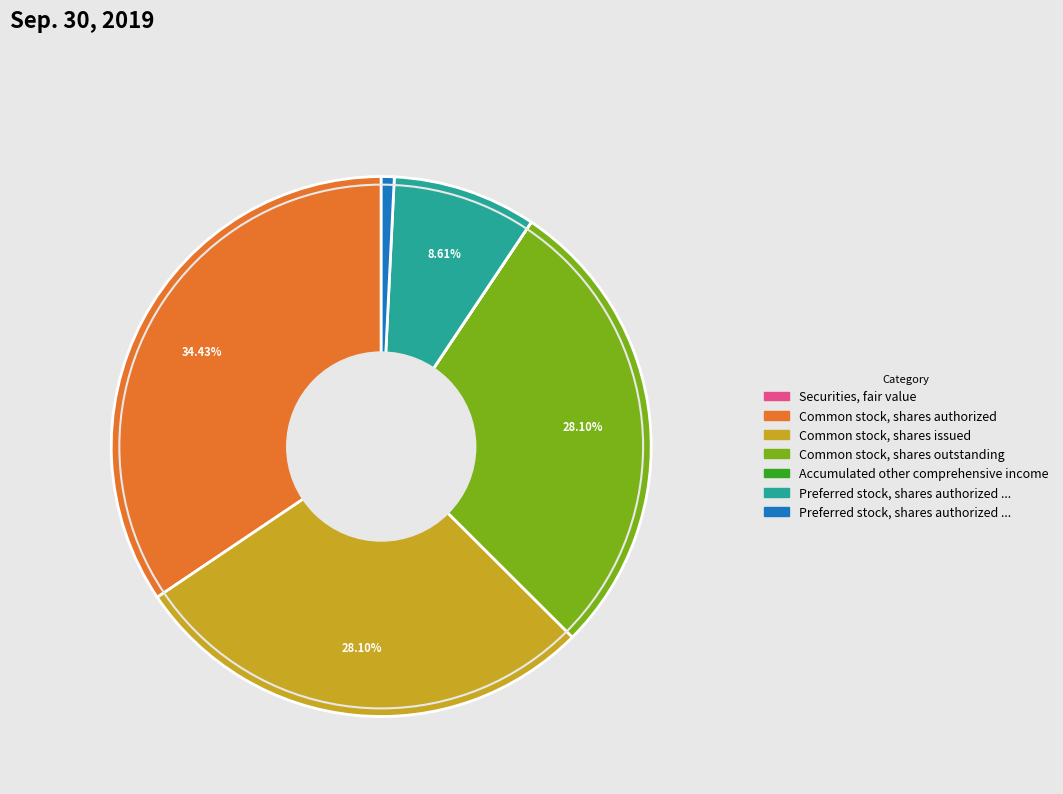

Is there a majority slice in this chart?

No